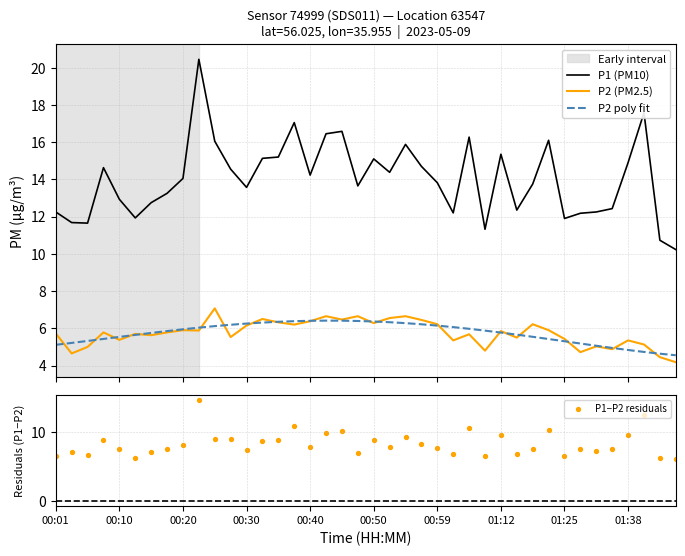

True or false: P2 (PM2.5) and P1 (PM10) intersect in this chart.

False